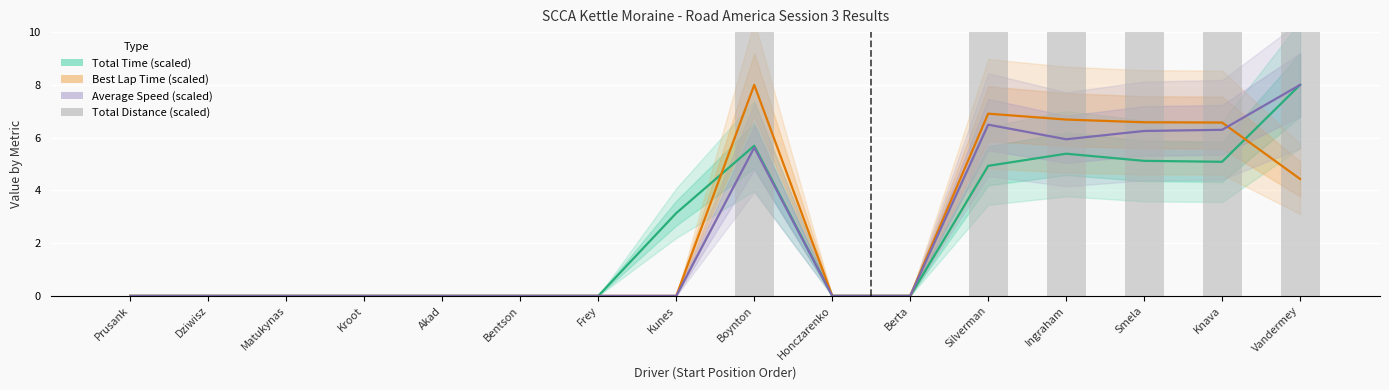

Rank the series by their maximum value, from highest to lowest.

Total Distance (scaled), Total Time (scaled), Best Lap Time (scaled), Average Speed (scaled)